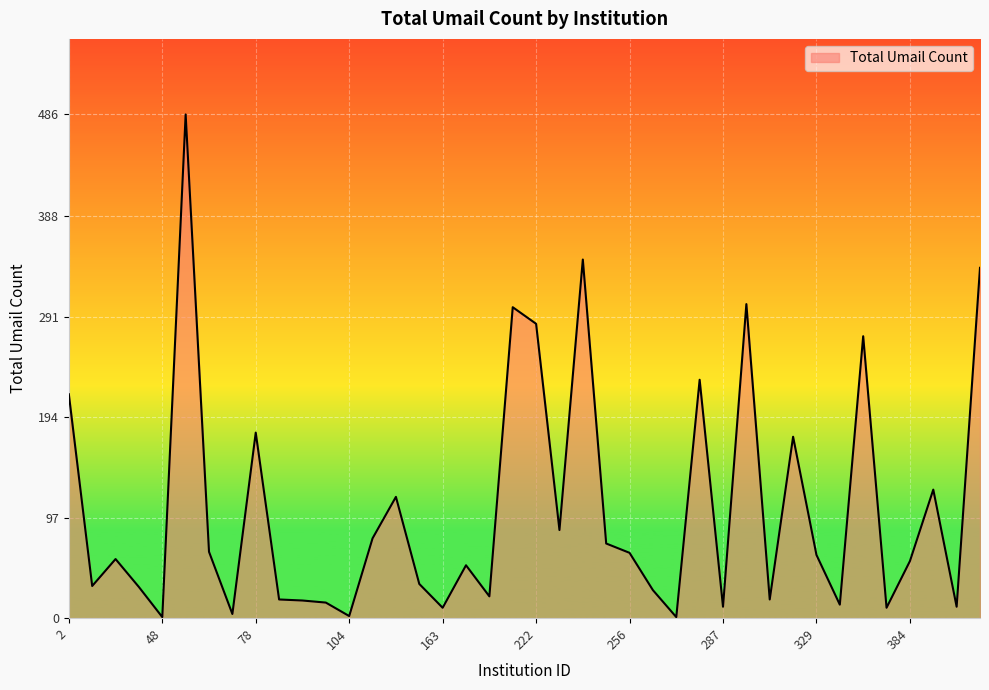

What is the difference between the maximum and minimum values?

485